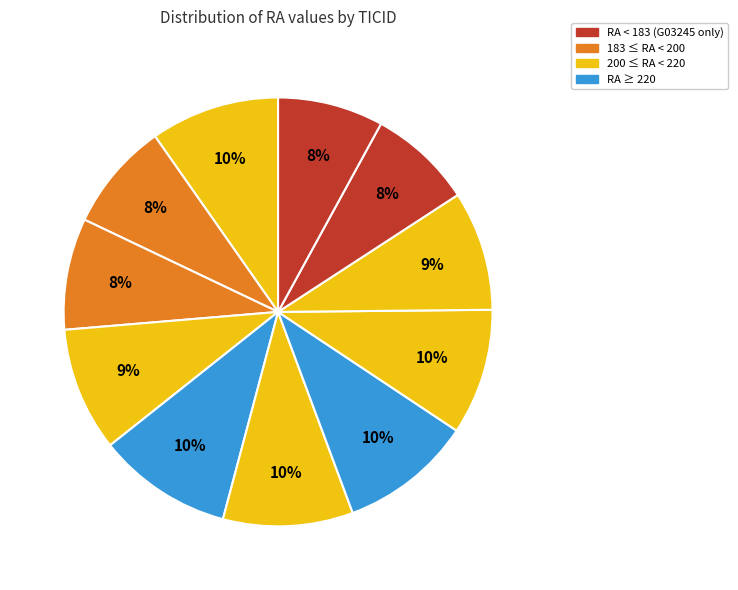

How many slices are in this pie chart?

11